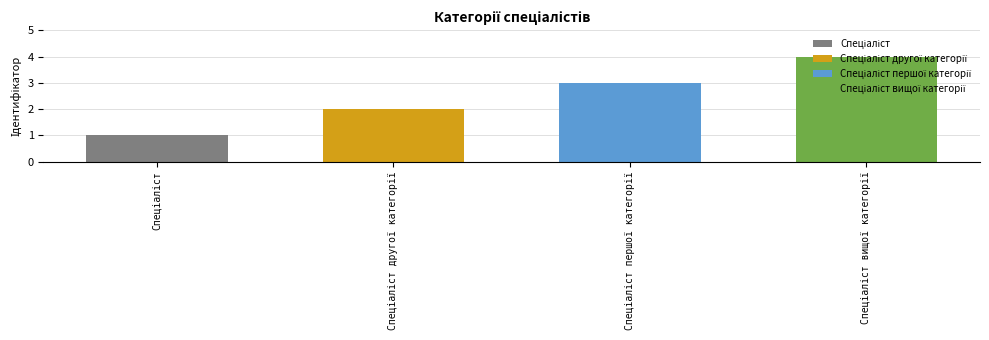

What is the smallest value displayed?

1